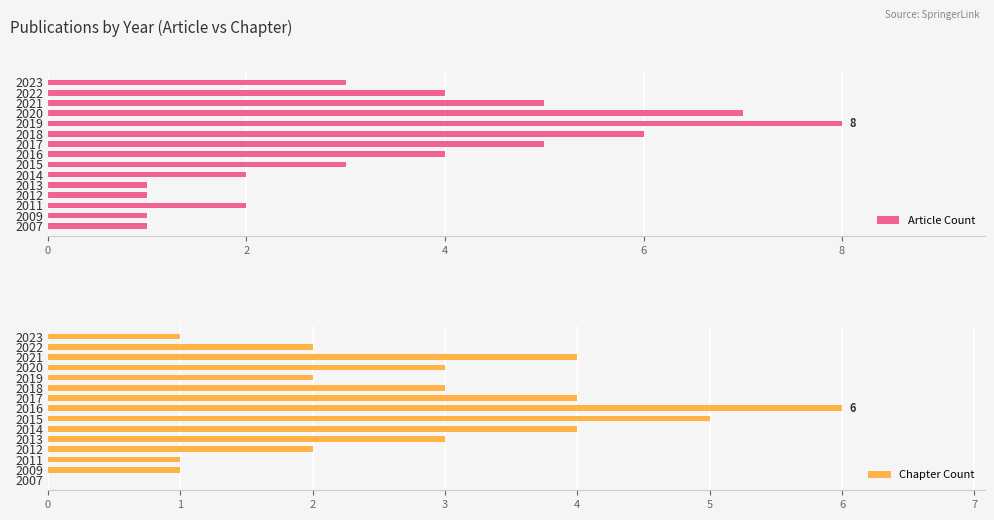

At how many categories does at least one series exceed 6?

2